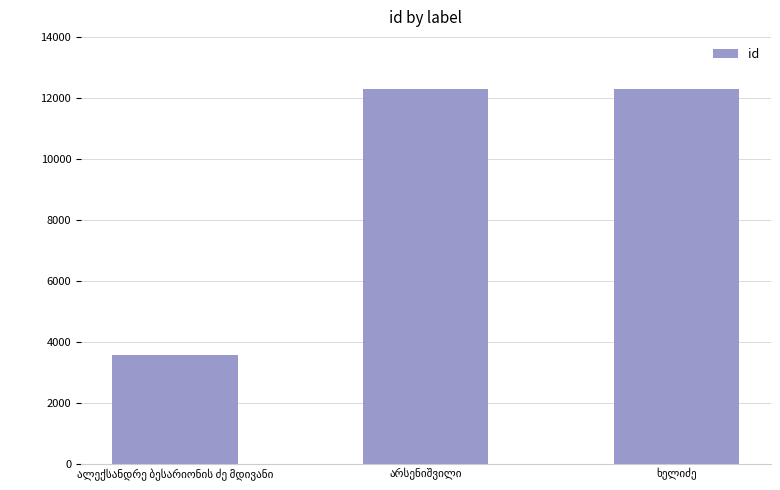

What is the minimum value shown in the chart?

3571